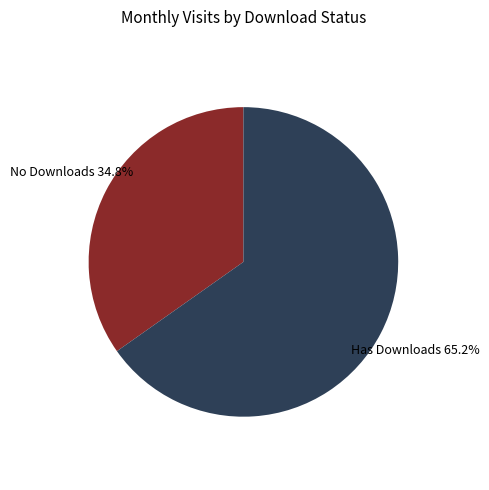

Which has a higher value, No Downloads or Has Downloads?

Has Downloads